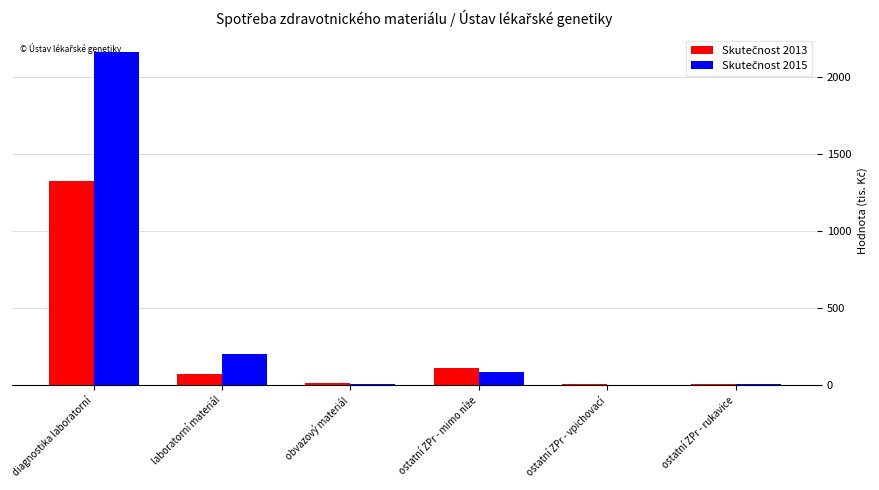

How many data points does each series have?

6